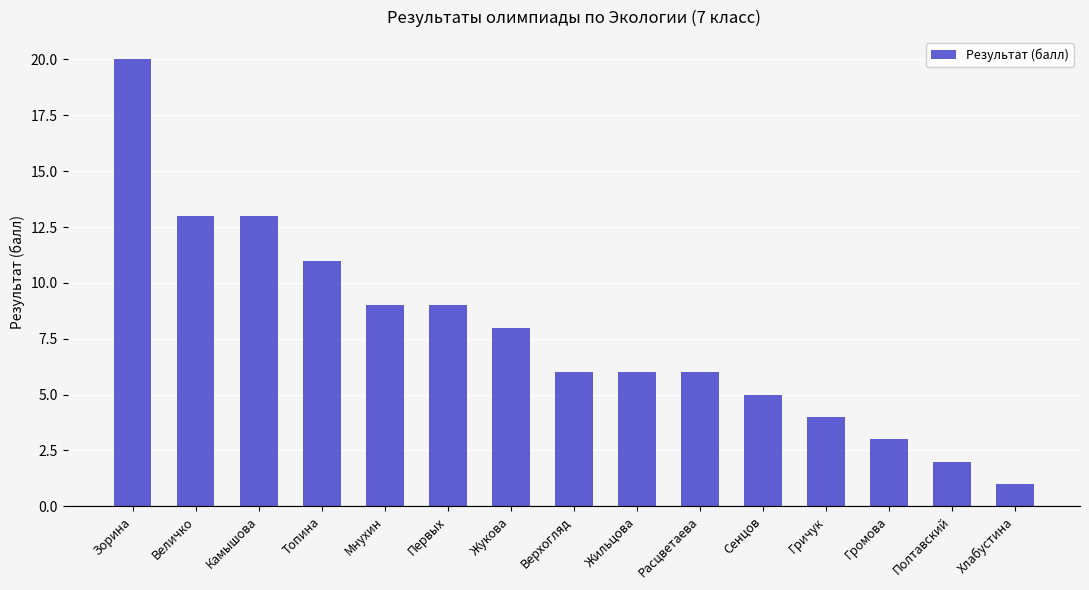

What is the difference between the values at Сенцов and Топина?

6